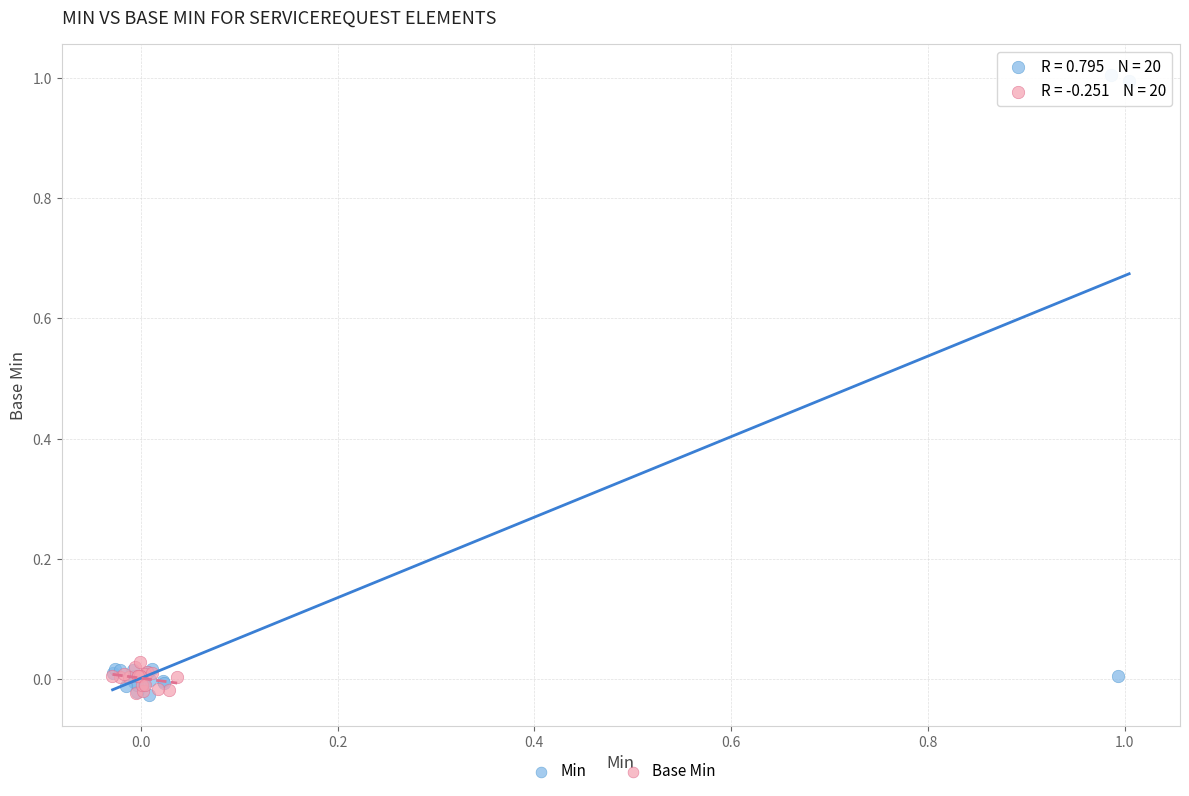

Which series contains the highest Y value?

Min